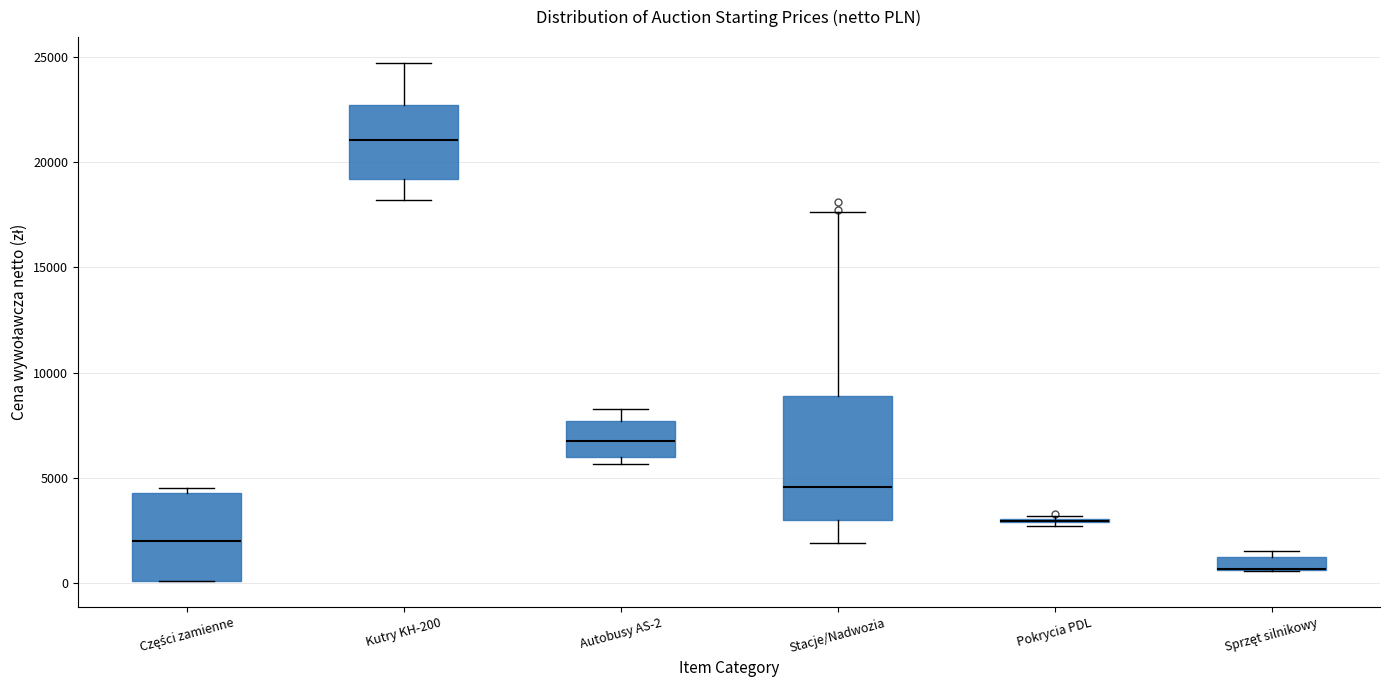

Which box is the tallest, from its lower edge to its upper edge?

Stacje/Nadwozia